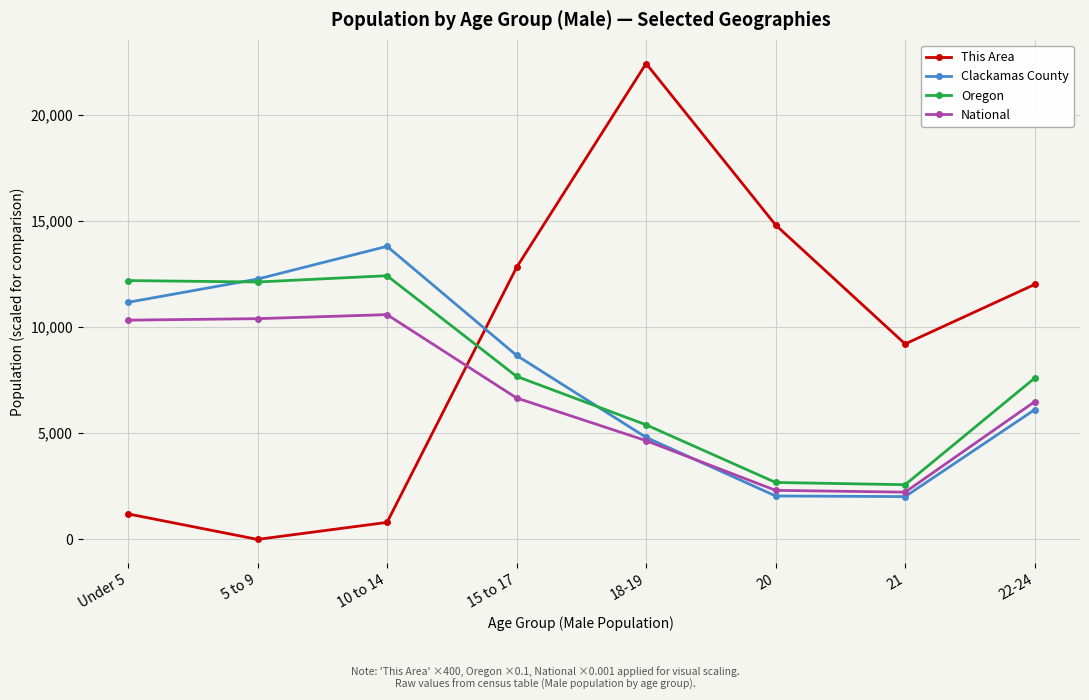

What is the difference between the highest and lowest values at 15 to 17?

6143.8